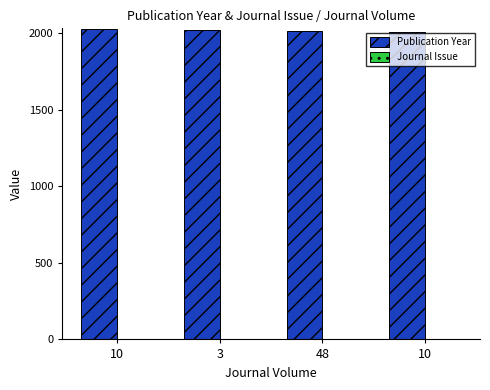

Where is Journal Issue nearest to the value 2?

10